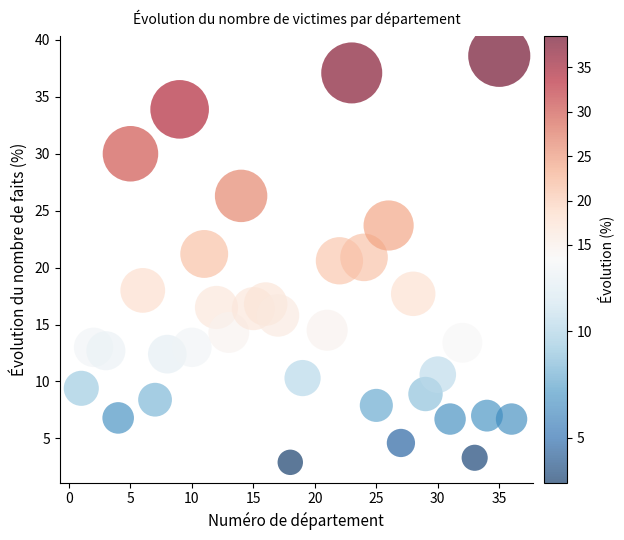

What is the range of X values (max minus min)?

35.0